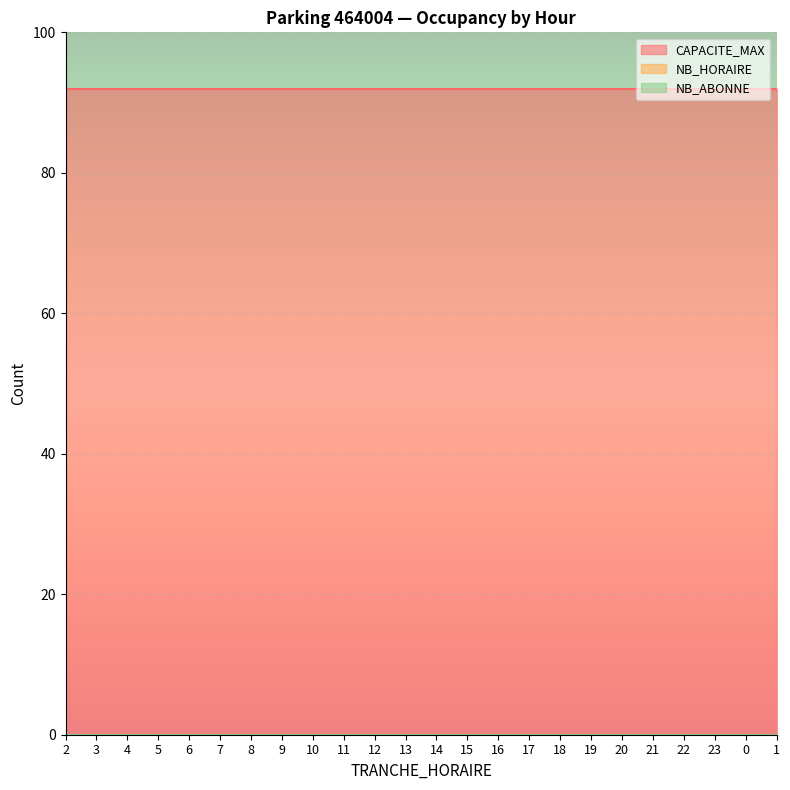

True or false: NB_ABONNE and NB_HORAIRE intersect in this chart.

False